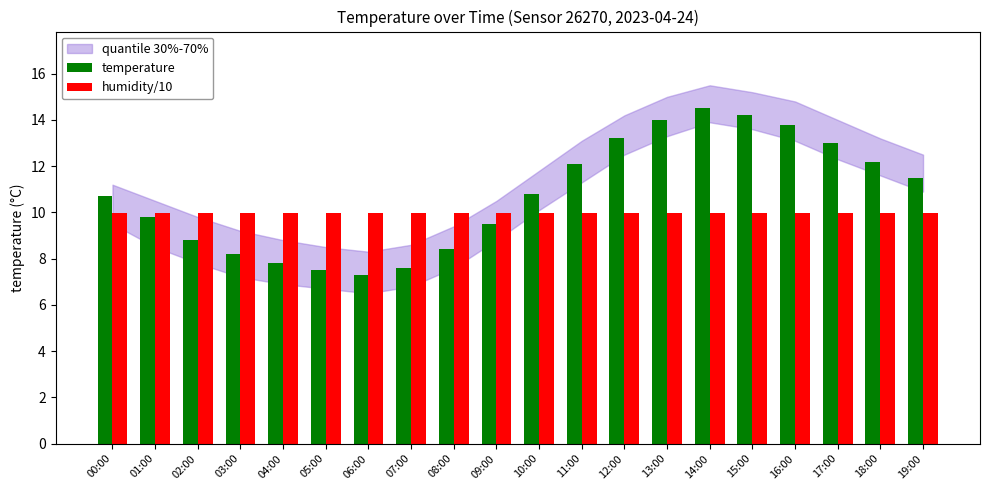

How many groups of bars are there?

20